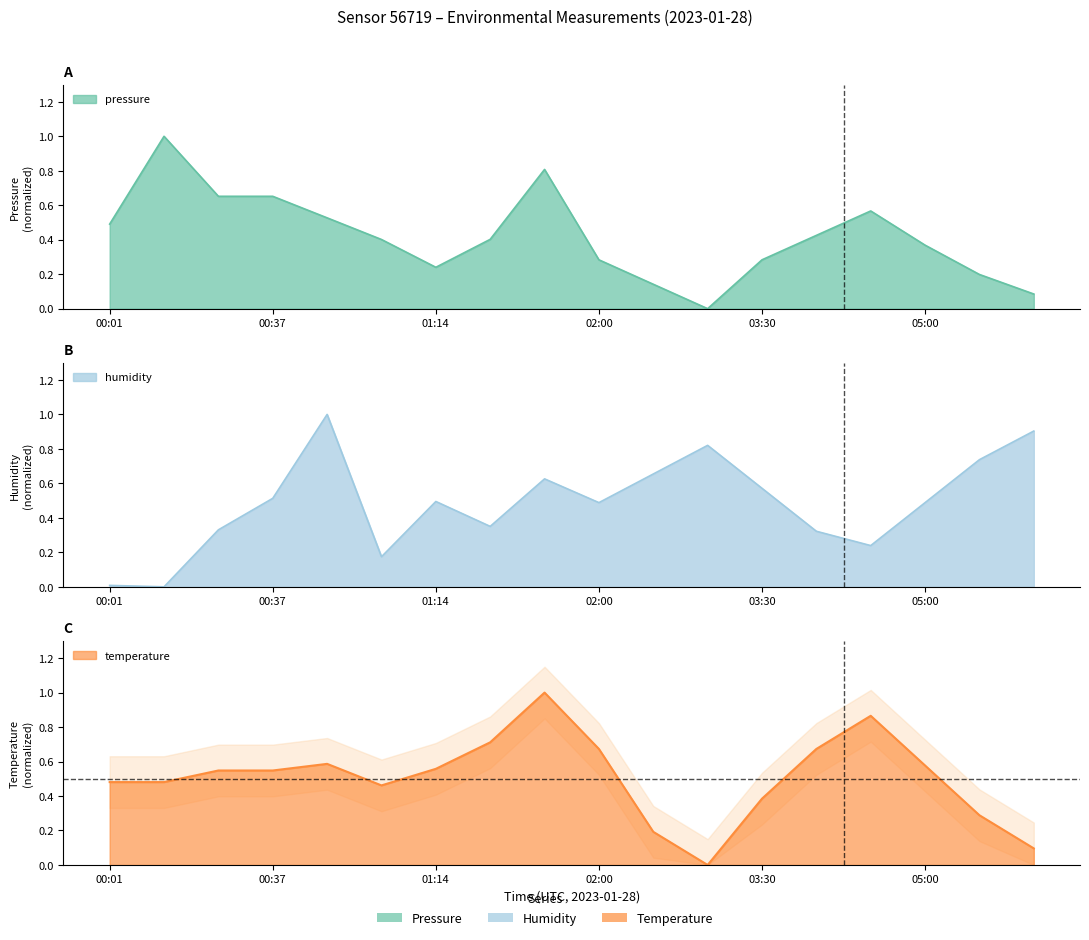

At which label is pressure closest to 0?

03:00